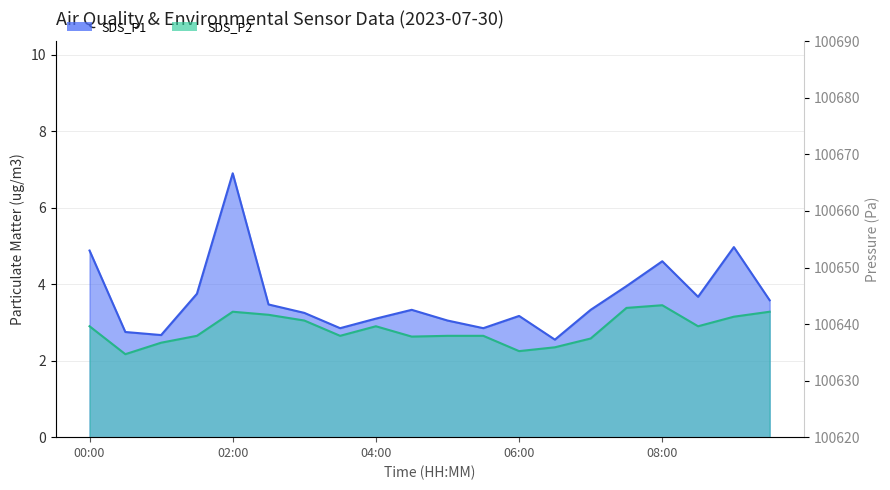

What is the sum of all SDS_P1 values?

72.7